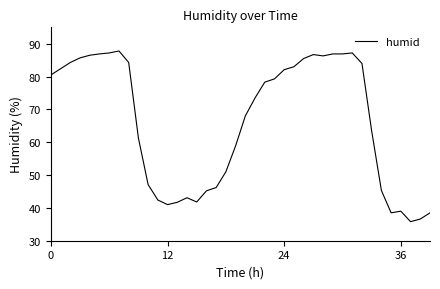

What is the smallest value displayed?

35.8